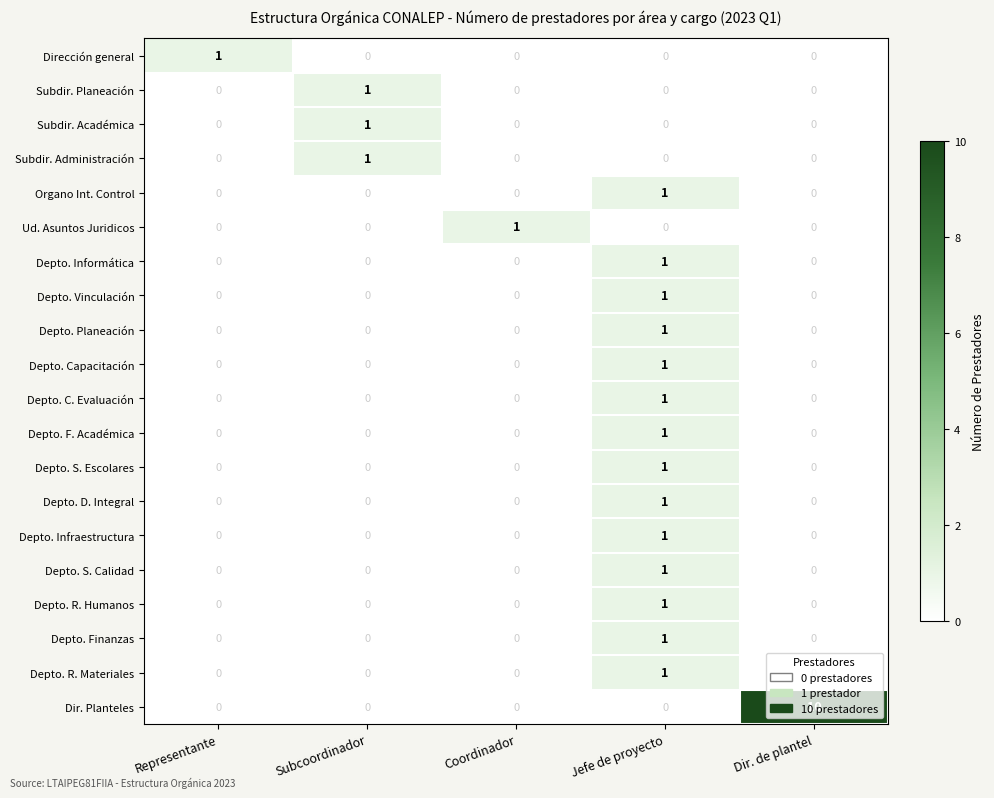

At which label does Depto. D. Integral reach its peak?

Jefe de proyecto